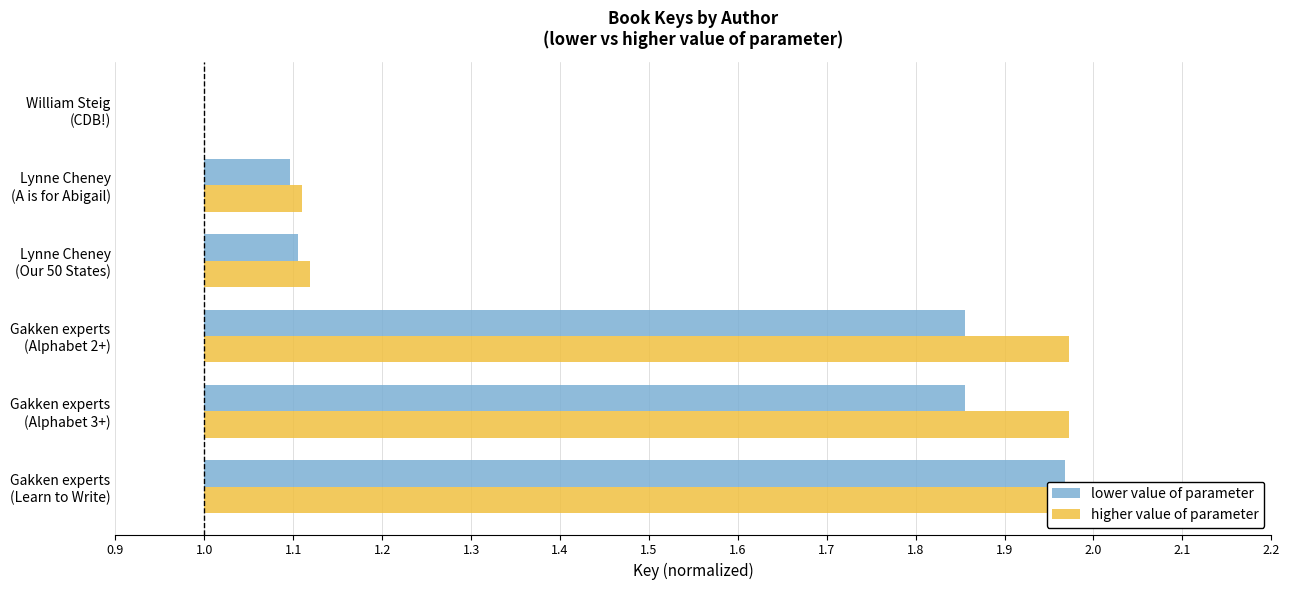

Which series changed the most between Gakken experts (Learn to Write) and Gakken experts (Alphabet 3+)?

higher value of parameter